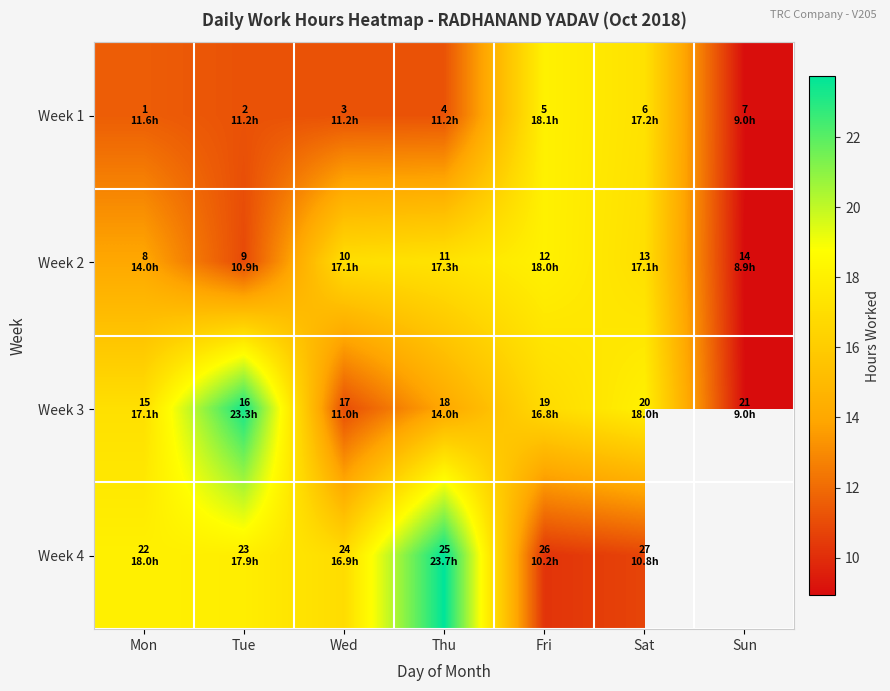

What is the sum of the Week 3 values at Wed and Thu?

25.1